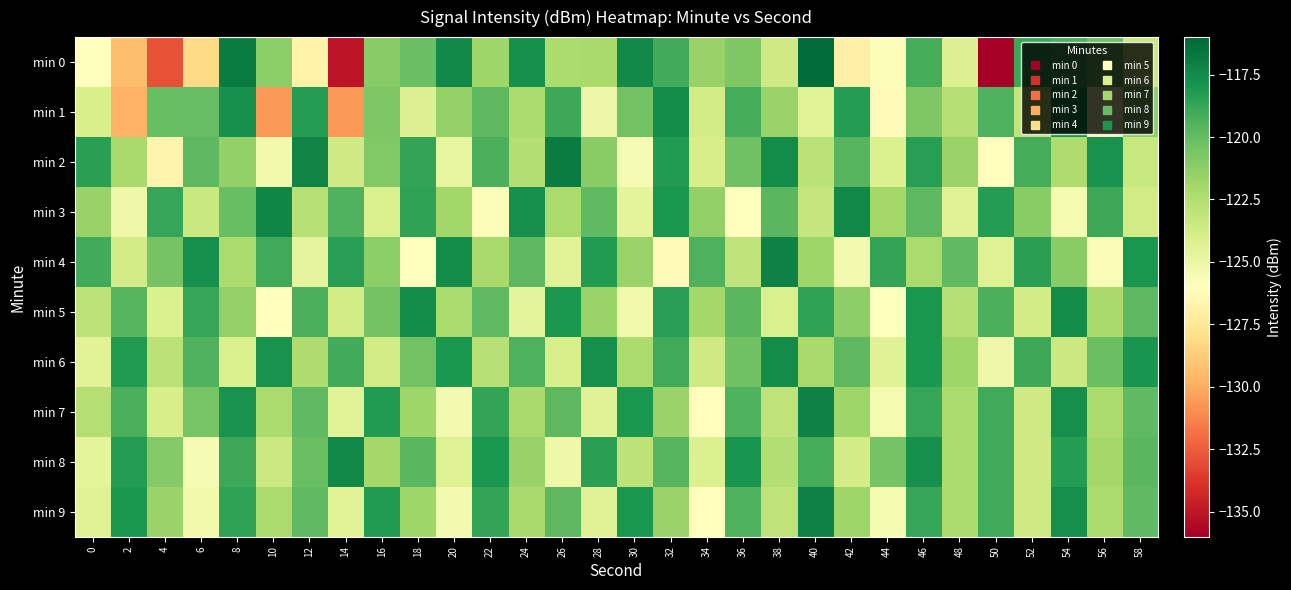

Reading right to left, list all the values displayed in this chart.

min 0: 58=-123.5	56=-120.3	54=-119.3	52=-118.8	50=-136.1	48=-124.2	46=-119.2	44=-125.8	42=-126.9	40=-116.2	38=-123.6	36=-120.8	34=-121.6	32=-119.0	30=-117.4	28=-122.1	26=-122.3	24=-117.7	22=-121.8	20=-117.4	18=-120.2	16=-121.0	14=-135.1	12=-126.8	10=-121.2	8=-116.9	6=-128.2	4=-132.8	2=-129.3	0=-126.0
min 1: 58=-121.3	56=-125.7	54=-117.9	52=-123.1	50=-119.4	48=-122.6	46=-120.8	44=-126.2	42=-118.3	40=-124.5	38=-121.7	36=-119.2	34=-123.8	32=-117.6	30=-120.4	28=-125.1	26=-118.9	24=-122.3	22=-119.8	20=-121.5	18=-124.3	16=-120.7	14=-130.6	12=-118.3	10=-130.7	8=-117.8	6=-120.1	4=-120.1	2=-129.7	0=-124.0
min 2: 58=-123.3	56=-117.8	54=-122.4	52=-119.2	50=-126.1	48=-121.7	46=-118.4	44=-124.2	42=-119.6	40=-122.8	38=-117.5	36=-120.3	34=-123.9	32=-118.2	30=-125.6	28=-121.1	26=-116.9	24=-122.5	22=-119.3	20=-124.8	18=-118.7	16=-120.9	14=-123.6	12=-117.2	10=-125.3	8=-121.4	6=-119.8	4=-126.7	2=-122.1	0=-118.5
min 3: 58=-123.7	56=-118.9	54=-125.5	52=-121.1	50=-118.3	48=-124.4	46=-119.8	44=-122.0	42=-117.4	40=-123.2	38=-119.7	36=-126.0	34=-121.4	32=-118.1	30=-124.6	28=-119.9	26=-122.2	24=-117.7	22=-125.8	20=-121.9	18=-118.6	16=-124.1	14=-119.5	12=-122.7	10=-117.3	8=-120.1	6=-123.4	4=-118.8	2=-125.2	0=-121.6
min 4: 58=-118.0	56=-125.7	54=-121.1	52=-118.5	50=-124.3	48=-119.9	46=-122.2	44=-118.7	42=-125.4	40=-121.8	38=-117.1	36=-123.0	34=-119.4	32=-126.3	30=-121.7	28=-118.2	26=-124.5	24=-119.8	22=-122.1	20=-117.6	18=-125.9	16=-121.2	14=-118.4	12=-124.7	10=-119.0	8=-122.3	6=-117.7	4=-120.5	2=-123.8	0=-119.1
min 5: 58=-119.8	56=-122.1	54=-117.5	52=-123.8	50=-119.3	48=-122.6	46=-118.0	44=-125.9	42=-121.3	40=-118.6	38=-124.1	36=-119.7	34=-122.0	32=-118.4	30=-125.3	28=-121.7	26=-118.1	24=-124.6	22=-119.9	20=-122.2	18=-117.6	16=-120.4	14=-123.7	12=-119.3	10=-126.1	8=-121.5	6=-118.8	4=-124.2	2=-119.6	0=-122.9
min 6: 58=-117.9	56=-120.2	54=-123.5	52=-118.9	50=-125.2	48=-121.8	46=-118.1	44=-124.4	42=-119.8	40=-122.1	38=-117.5	36=-120.3	34=-123.6	32=-119.0	30=-122.3	28=-117.7	26=-124.0	24=-119.4	22=-122.7	20=-118.1	18=-120.4	16=-123.7	14=-119.1	12=-122.4	10=-117.8	8=-124.1	6=-119.5	4=-122.8	2=-118.2	0=-124.5
min 7: 58=-119.9	56=-122.2	54=-117.7	52=-123.6	50=-119.0	48=-122.3	46=-118.8	44=-125.5	42=-121.8	40=-117.1	38=-123.0	36=-119.4	34=-126.1	32=-121.7	30=-118.1	28=-124.4	26=-119.8	24=-122.1	22=-118.7	20=-125.4	18=-121.8	16=-118.2	14=-124.5	12=-119.9	10=-122.2	8=-117.8	6=-120.6	4=-123.9	2=-119.3	0=-122.6
min 8: 58=-119.7	56=-122.0	54=-118.3	52=-123.6	50=-119.0	48=-122.3	46=-117.7	44=-120.5	42=-123.8	40=-119.2	38=-122.5	36=-117.9	34=-124.2	32=-119.6	30=-122.9	28=-118.5	26=-125.2	24=-121.6	22=-118.0	20=-124.3	18=-119.7	16=-122.0	14=-117.4	12=-120.2	10=-123.5	8=-118.9	6=-125.6	4=-121.0	2=-118.3	0=-124.6
min 9: 58=-119.9	56=-122.2	54=-117.7	52=-123.6	50=-119.0	48=-122.3	46=-118.8	44=-125.5	42=-121.8	40=-117.1	38=-123.0	36=-119.4	34=-126.1	32=-121.7	30=-118.1	28=-124.4	26=-119.8	24=-122.1	22=-118.7	20=-125.4	18=-121.8	16=-118.2	14=-124.5	12=-119.9	10=-122.2	8=-118.6	6=-125.3	4=-121.7	2=-118.1	0=-124.4